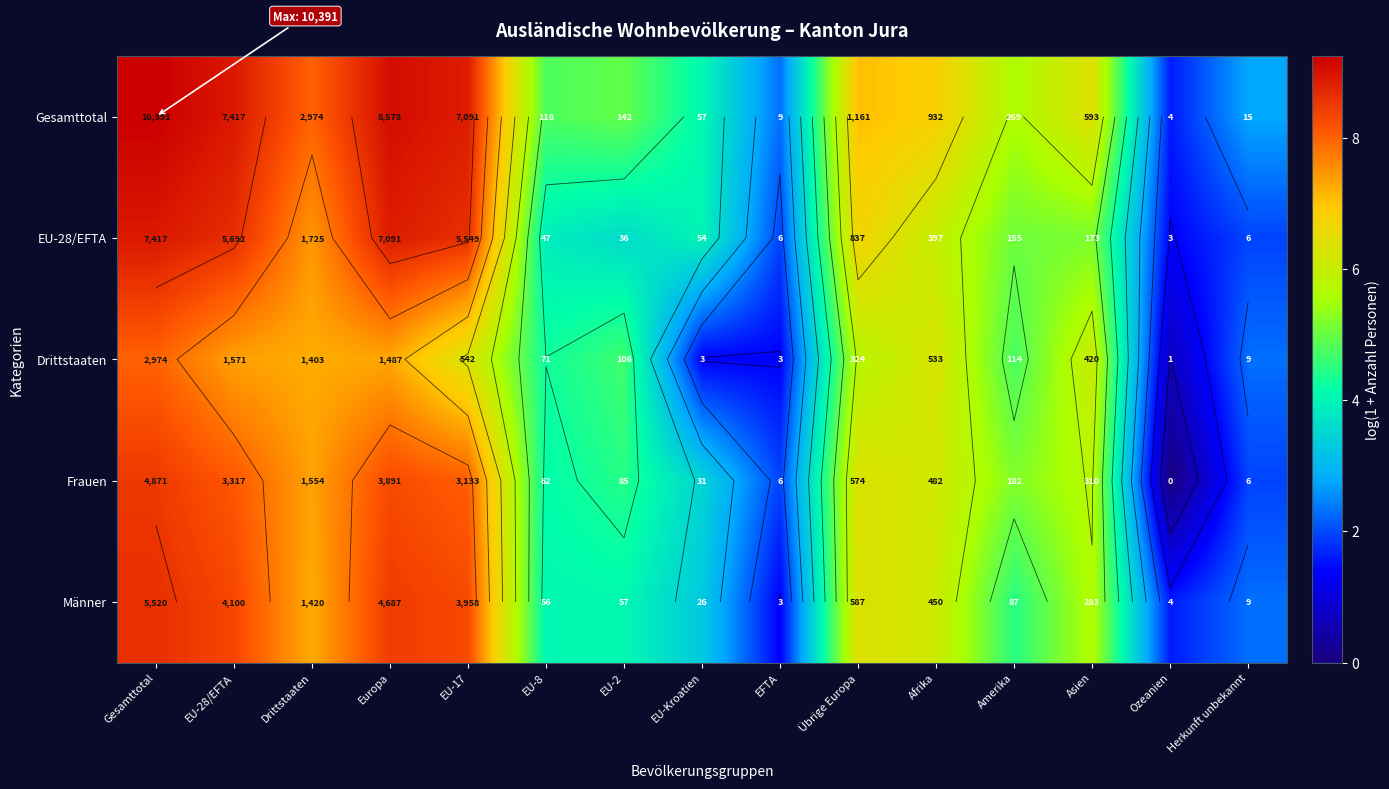

At how many categories does at least one series exceed 8?

4